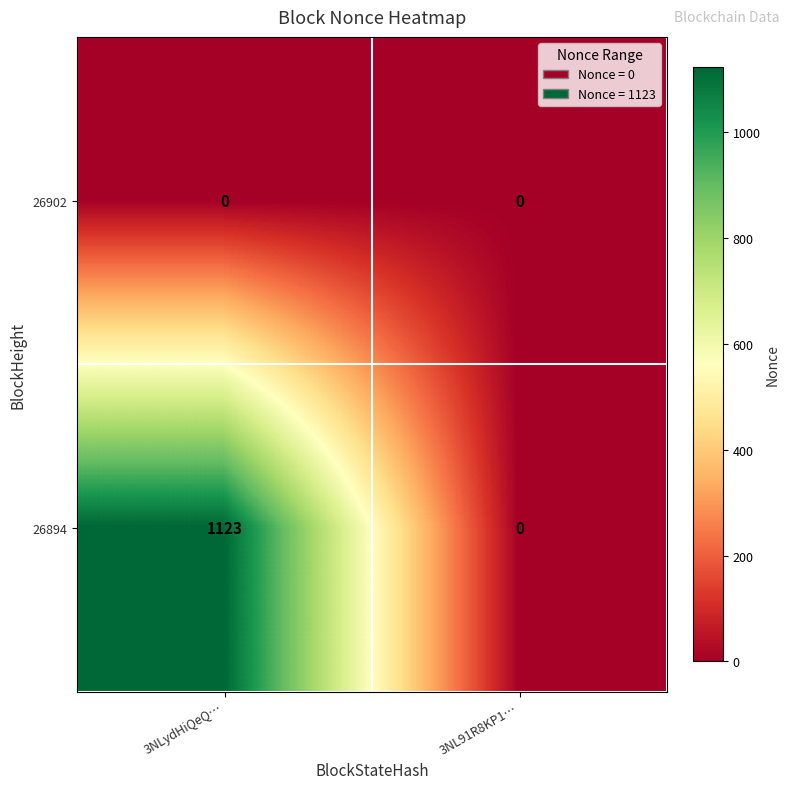

Which series has the widest spread of values?

26894